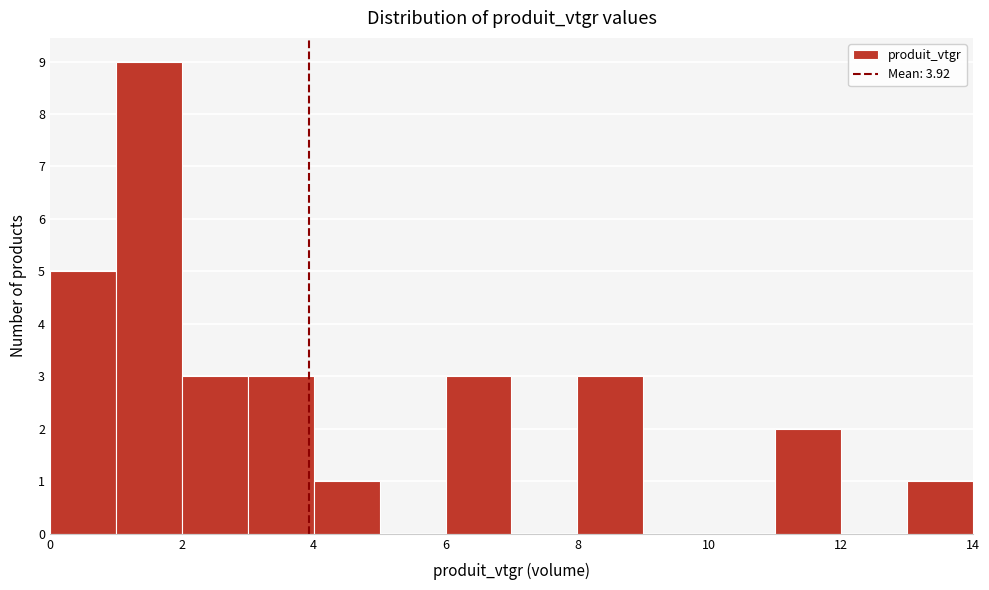

Over which range of the x-axis is the bar tallest?

1 to 2